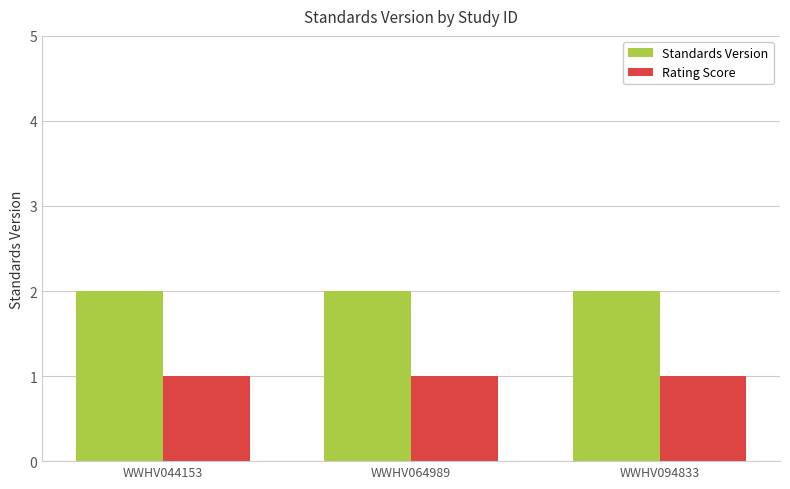

What is the value of the Rating Score bar at the 2nd from the left?

1